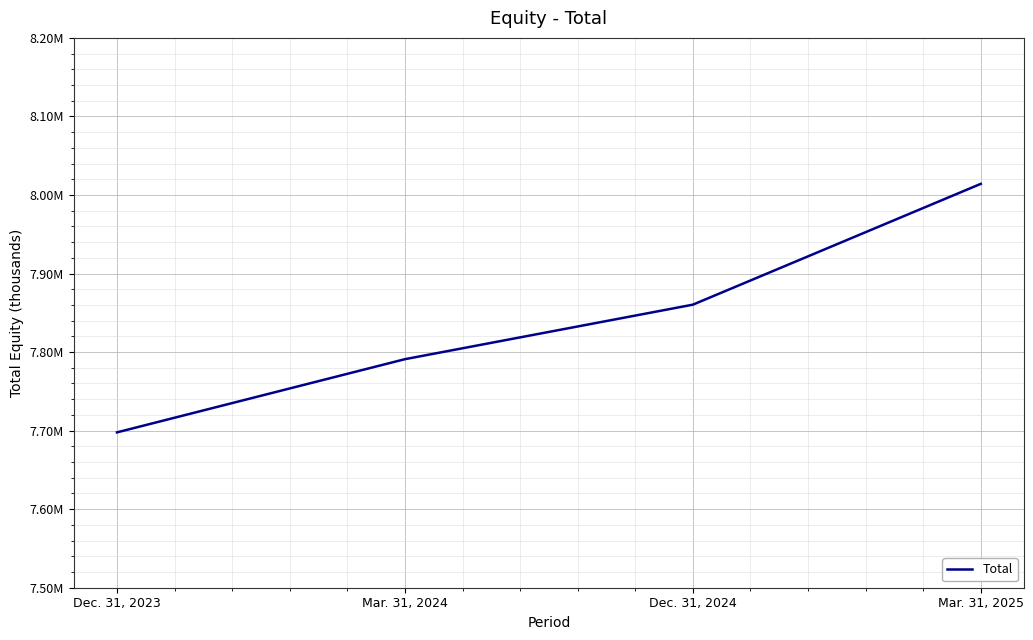

What is the ratio of the value at Mar. 31, 2024 to the value at Dec. 31, 2023?

1.0